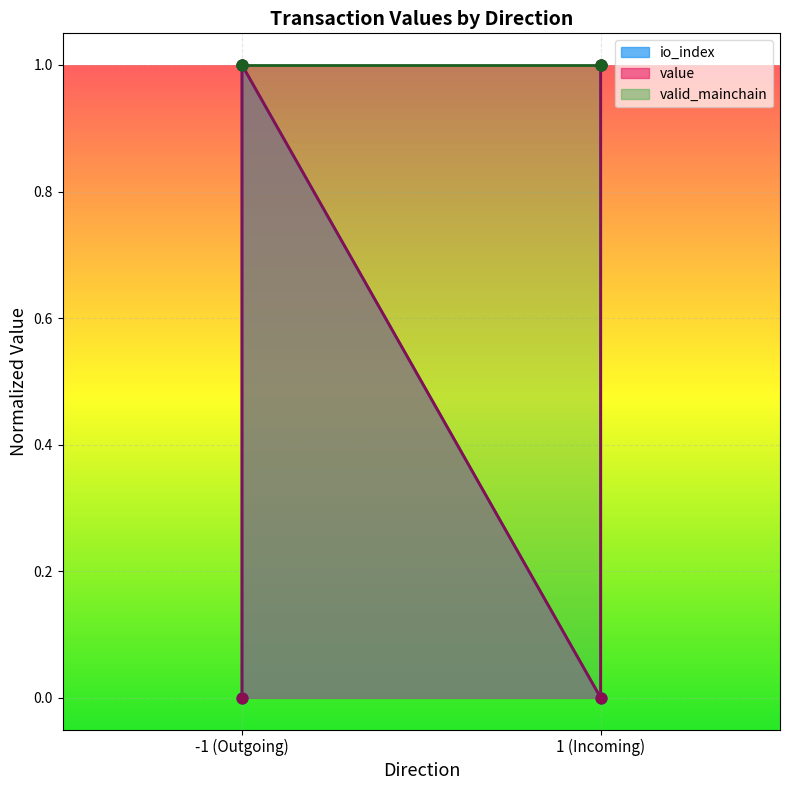

Which series reaches the minimum Y coordinate?

io_index